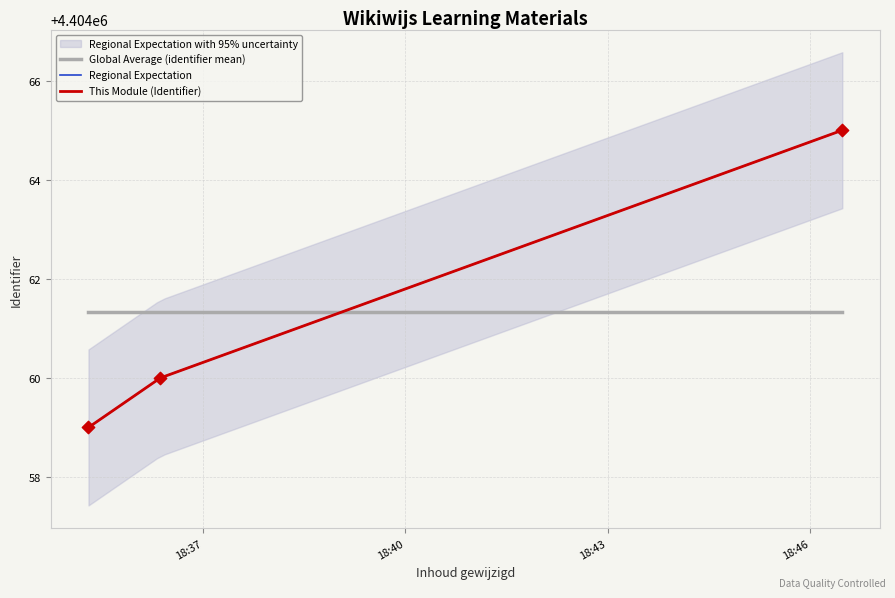

What is the change in value from 2018-06-18 18:35:18 to 2018-06-18 18:46:29?

+6